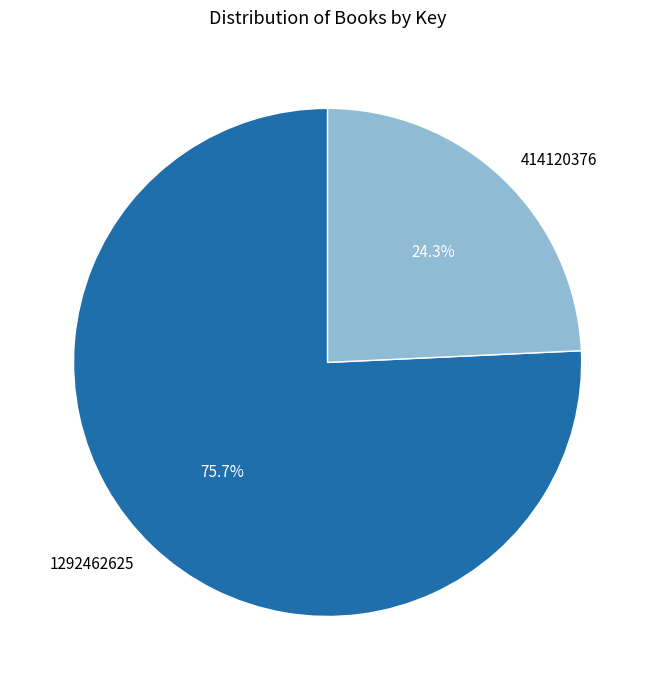

Do 414120376 and 1292462625 together represent more than half of the pie?

Yes